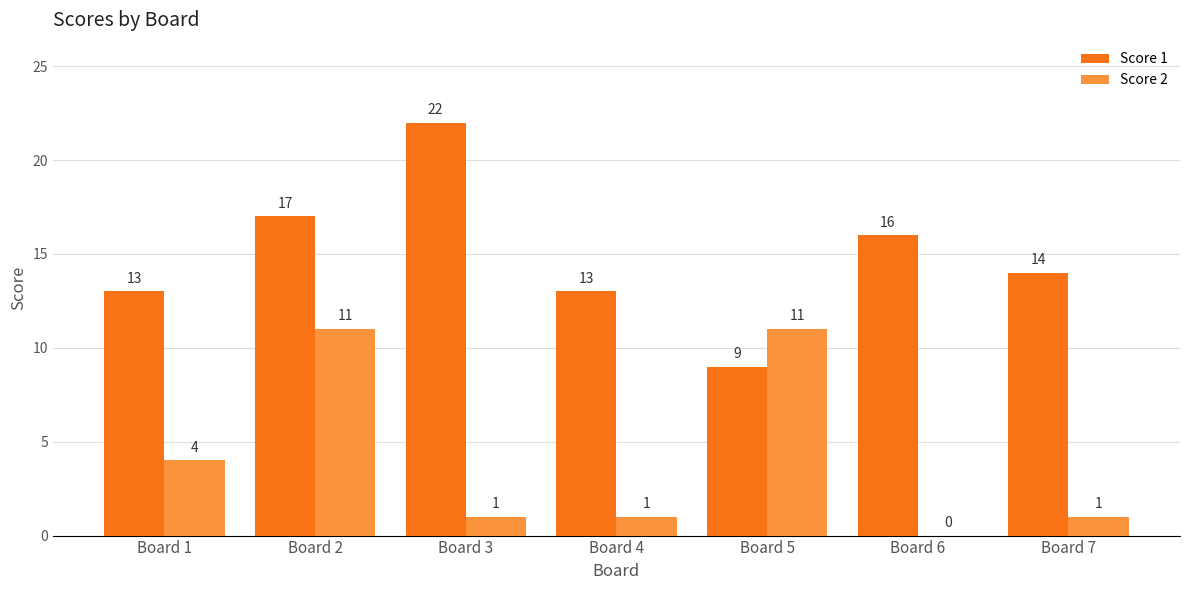

How many distinct data groups are displayed?

2